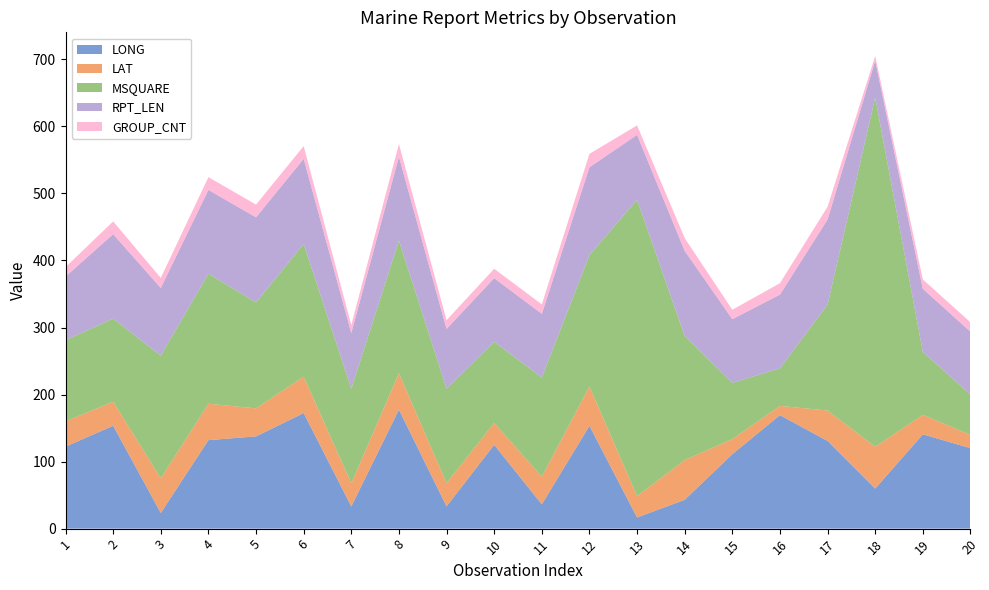

Reading left to right, what are all the values shown in this chart?

LONG: 122.3	153.5	23.4	132.0	137.6	172.4	33.1	177.5	33.2	125.0	36.2	153.4	16.6	43.0	111.1	169.3	130.8	59.7	140.7	120.0
LAT: 37.8	35.8	51.6	54.3	41.8	54.3	34.6	54.2	34.7	32.7	41.3	58.7	31.9	59.4	22.4	13.8	45.4	62.4	29.1	19.8
MSQUARE: 121.0	124.0	183.0	194.0	158.0	198.0	141.0	198.0	141.0	121.0	148.0	196.0	442.0	185.0	84.0	56.0	158.0	521.0	94.0	60.0
RPT_LEN: 95.0	126.0	101.0	125.0	127.0	127.0	83.0	125.0	89.0	95.0	95.0	131.0	97.0	127.0	95.0	110.0	127.0	55.0	94.0	94.0
GROUP_CNT: 14.0	19.0	15.0	19.0	19.0	19.0	12.0	19.0	13.0	14.0	14.0	20.0	14.0	19.0	14.0	17.0	19.0	7.0	14.0	14.0